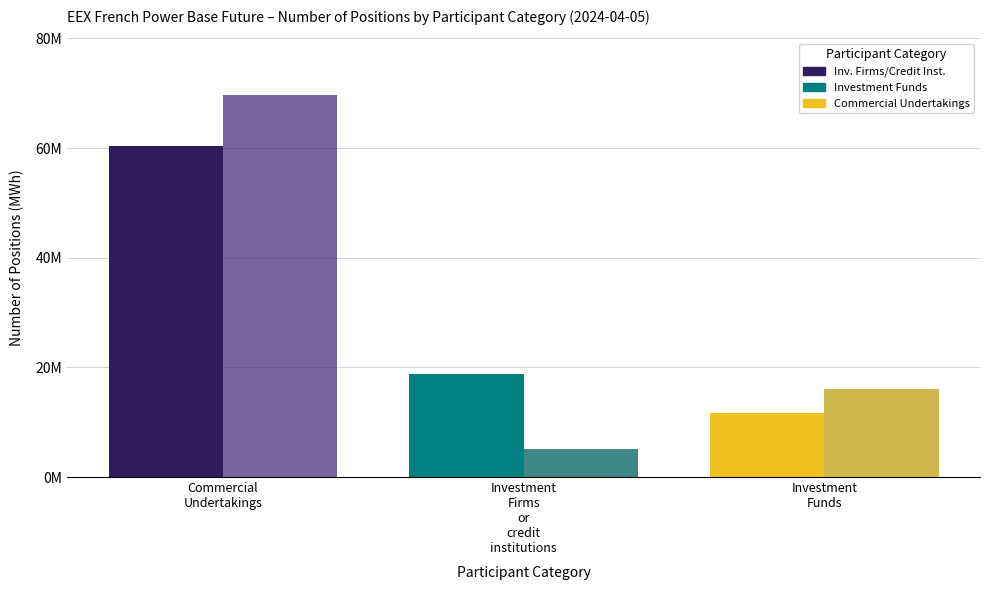

What is the difference between the highest and lowest values at Investment
Firms
or
credit
institutions?

13714692